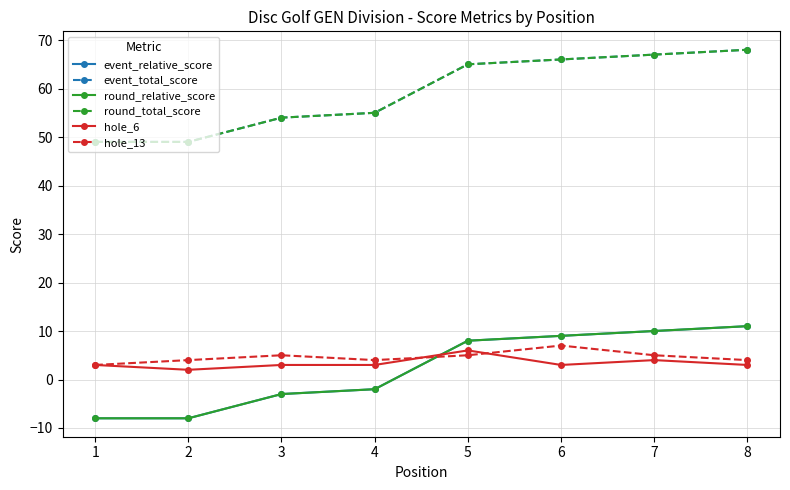

List the labels in order of hole_6 value, smallest first.

2, 1, 3, 4, 6, 8, 7, 5